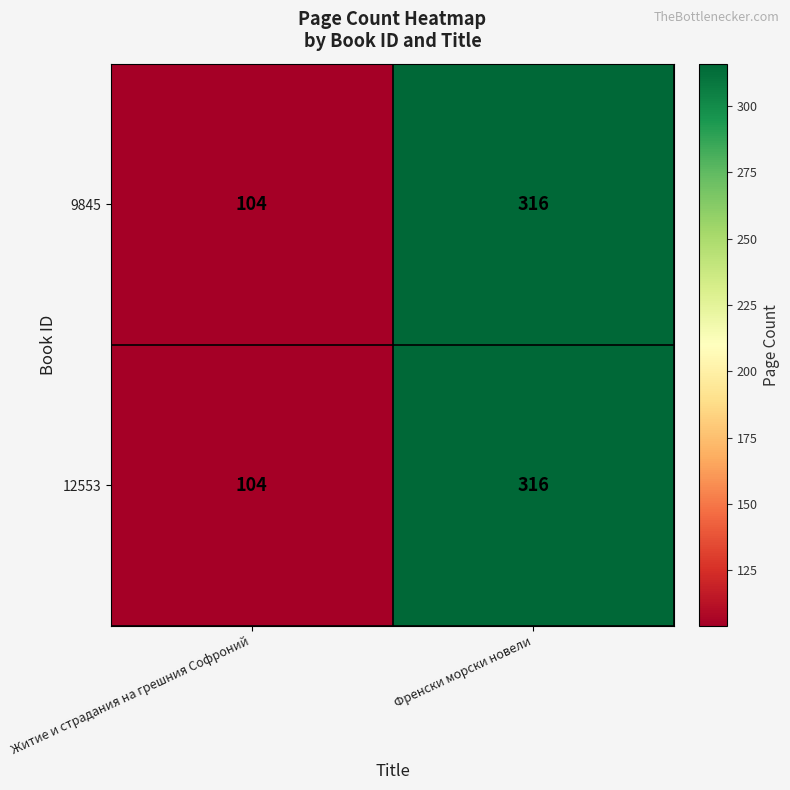

At which category does the chart reach its peak across all series?

Френски морски новели